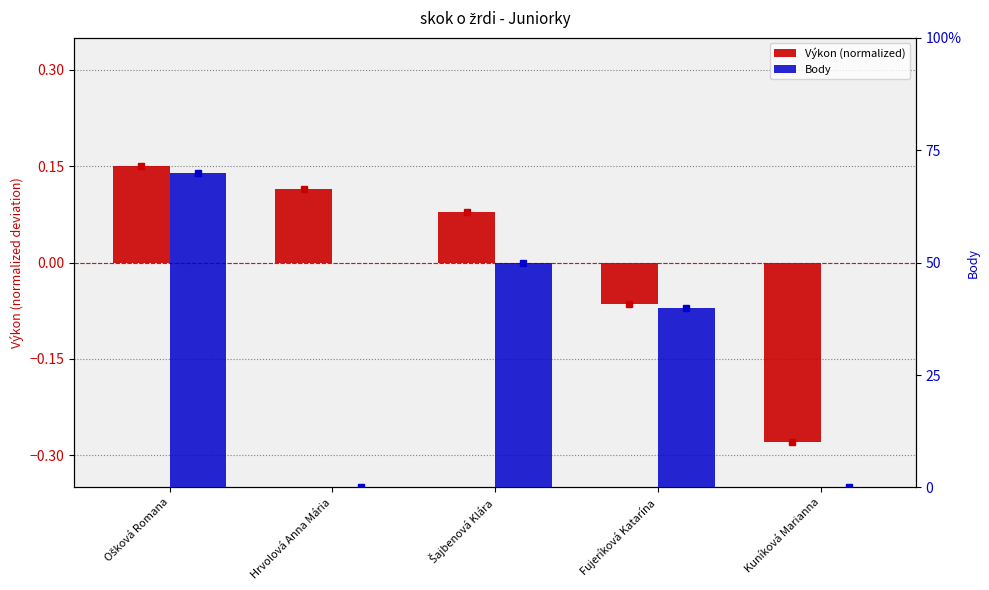

Which category has the highest value in the Body series?

Ošková Romana